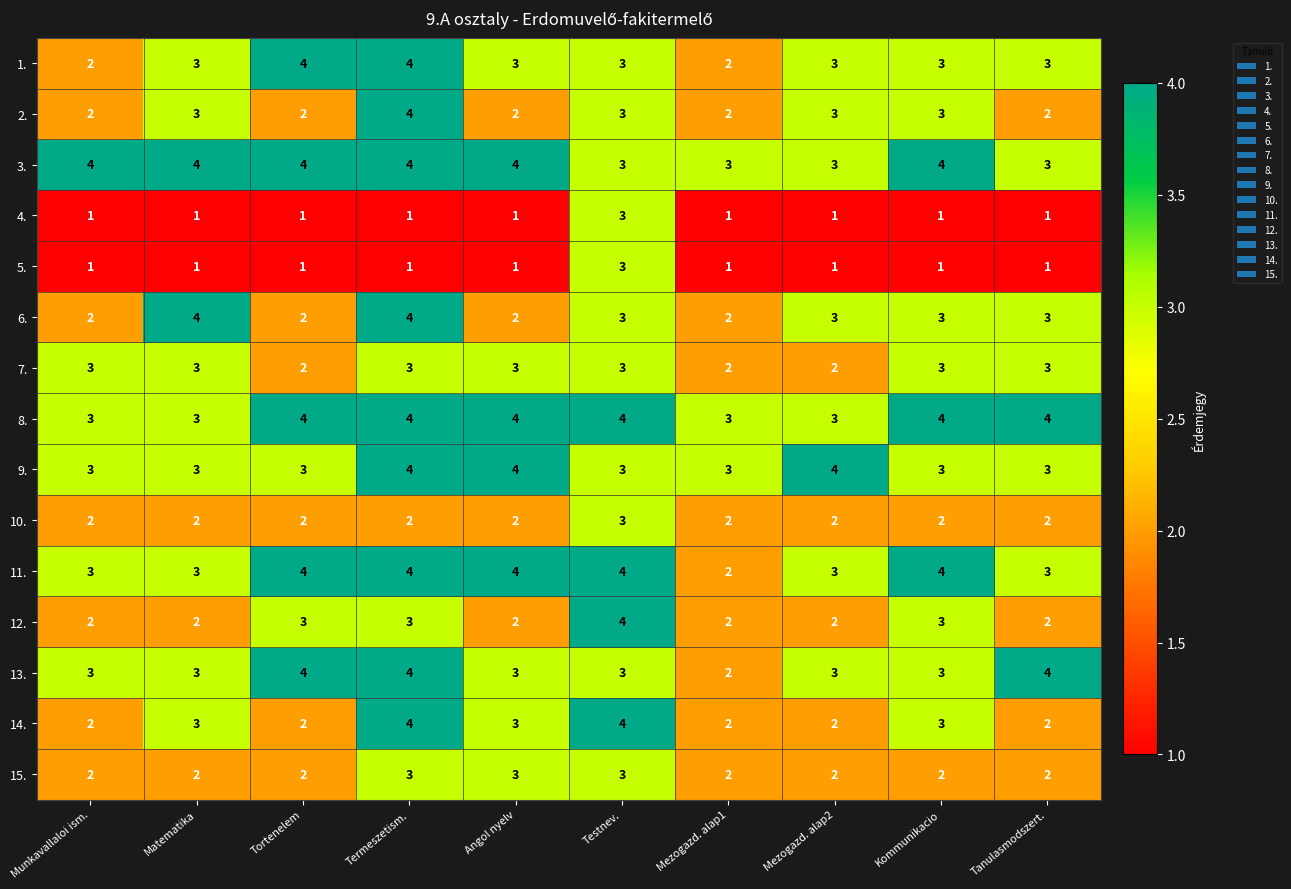

How many 12. values are between 2 and 3?

9